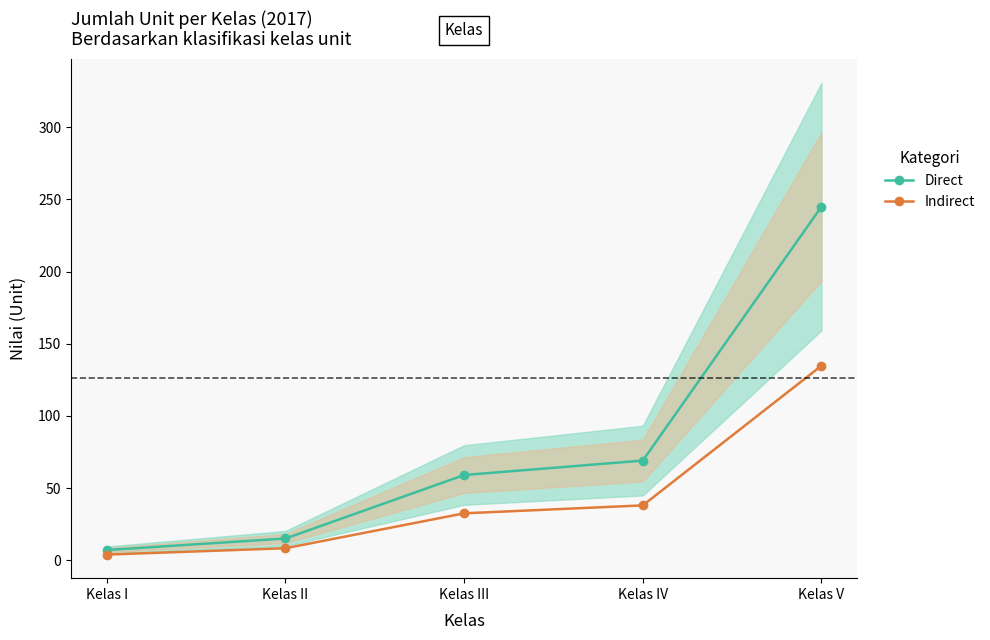

At which label is Direct closest to 126?

Kelas IV